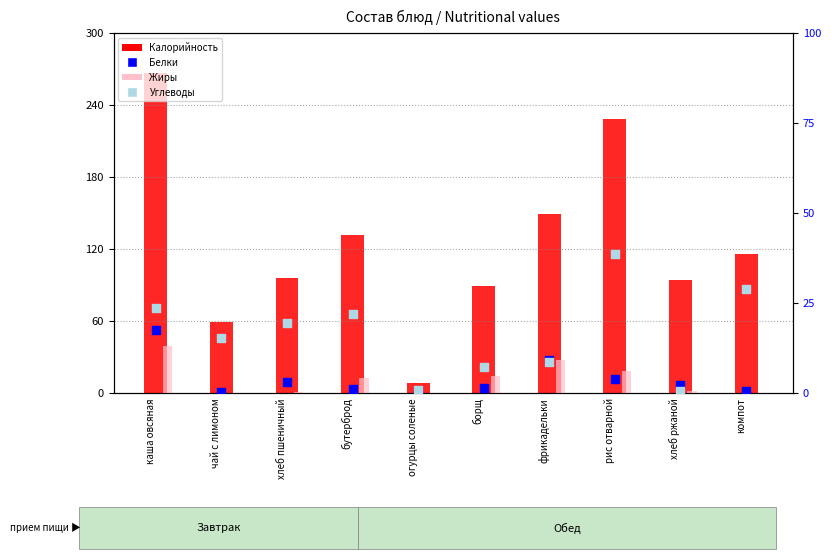

Which series reaches the maximum Y coordinate?

Калорийность